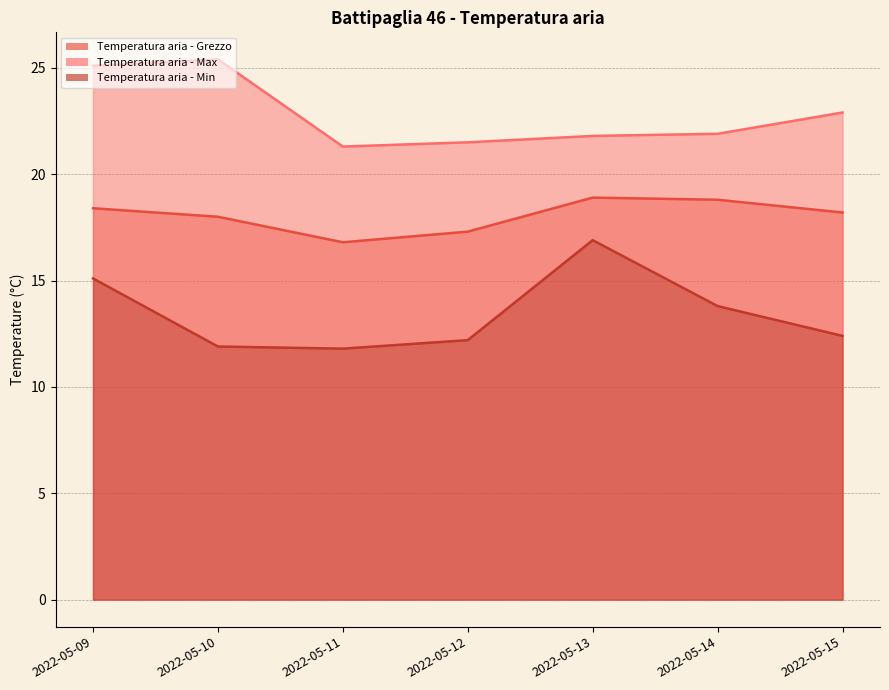

How many data points does each series have?

7